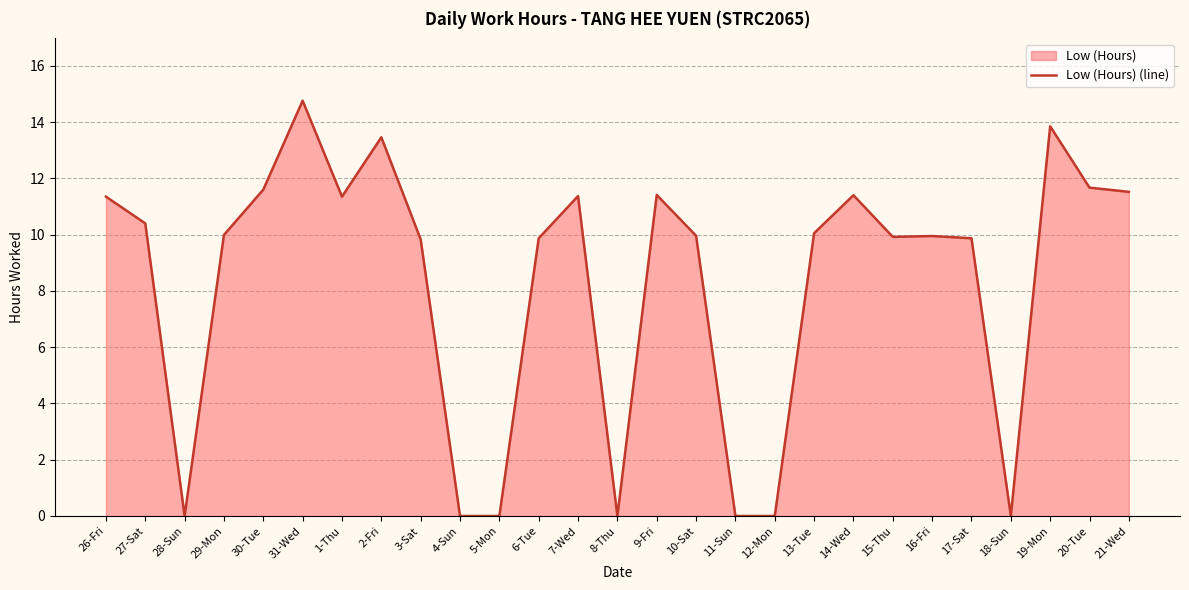

What is the label of the 12th point from the left?

6-Tue